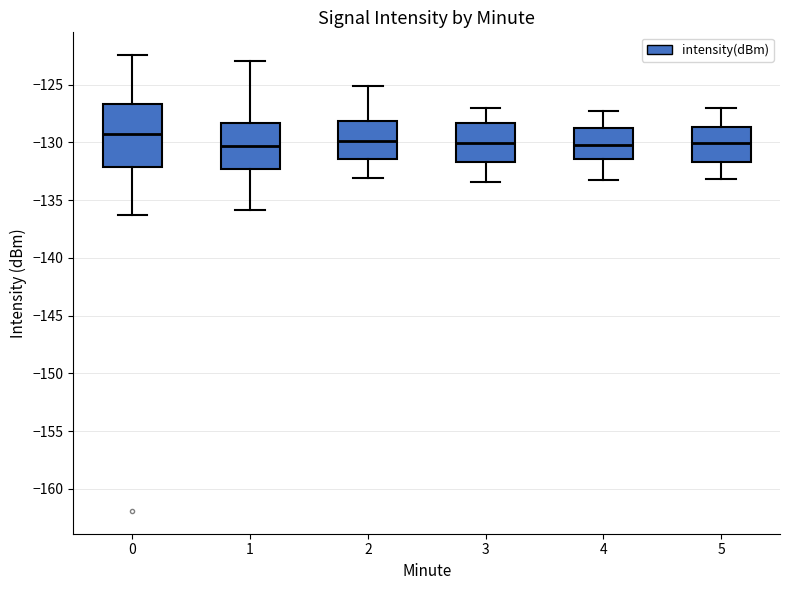

Where does the lower whisker of the box at x = 0 end on the y-axis? The values are not printed on the chart, so give them approximately, as read against the axis.

-136.5